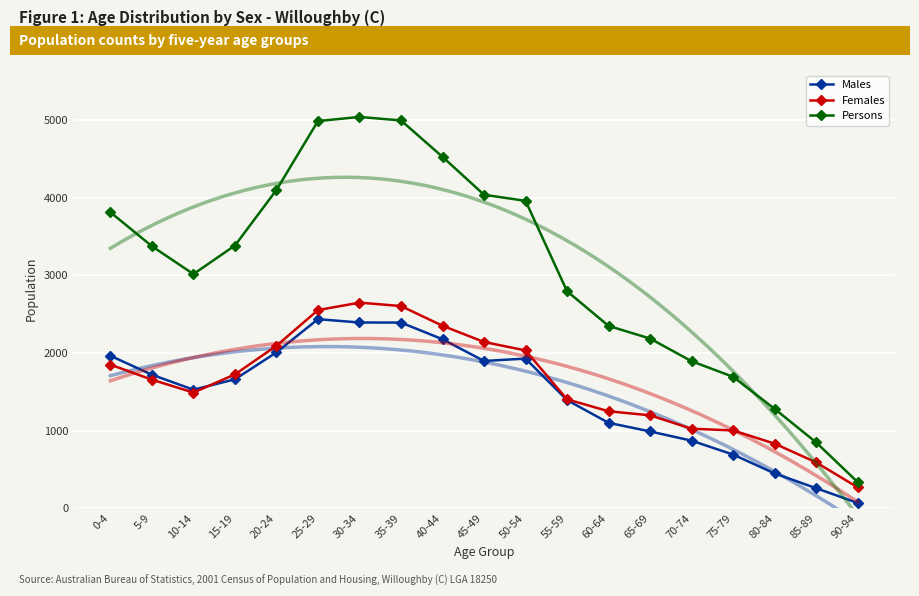

What is the difference between the second highest and second lowest values in the Females series?

2015